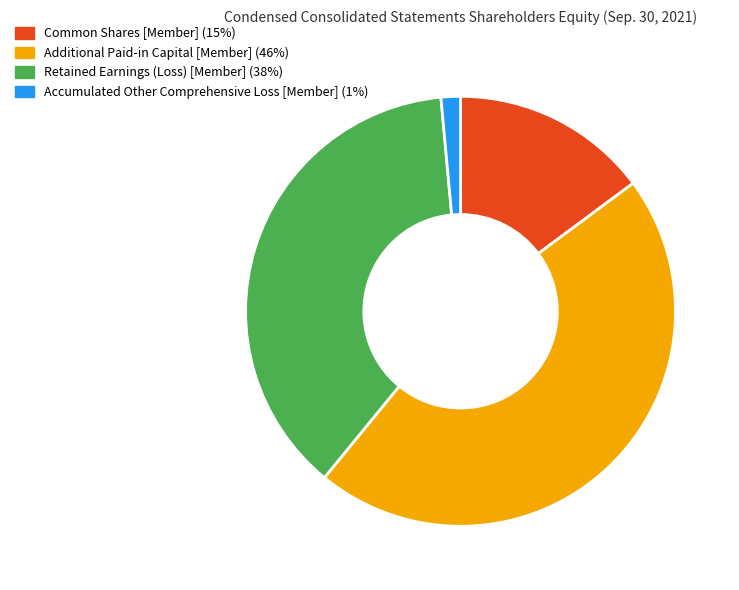

How many slices are in this pie chart?

4